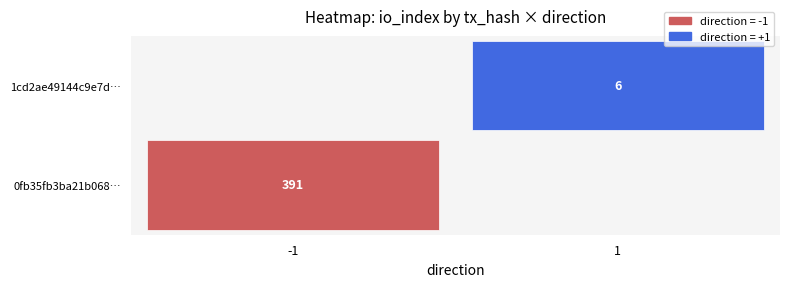

Rank the series by their average value, from highest to lowest.

0fb35fb3ba21b068c020b3b89703d9bf253a58e, 1cd2ae49144c9e7d71ac70572aa574b83a4f754